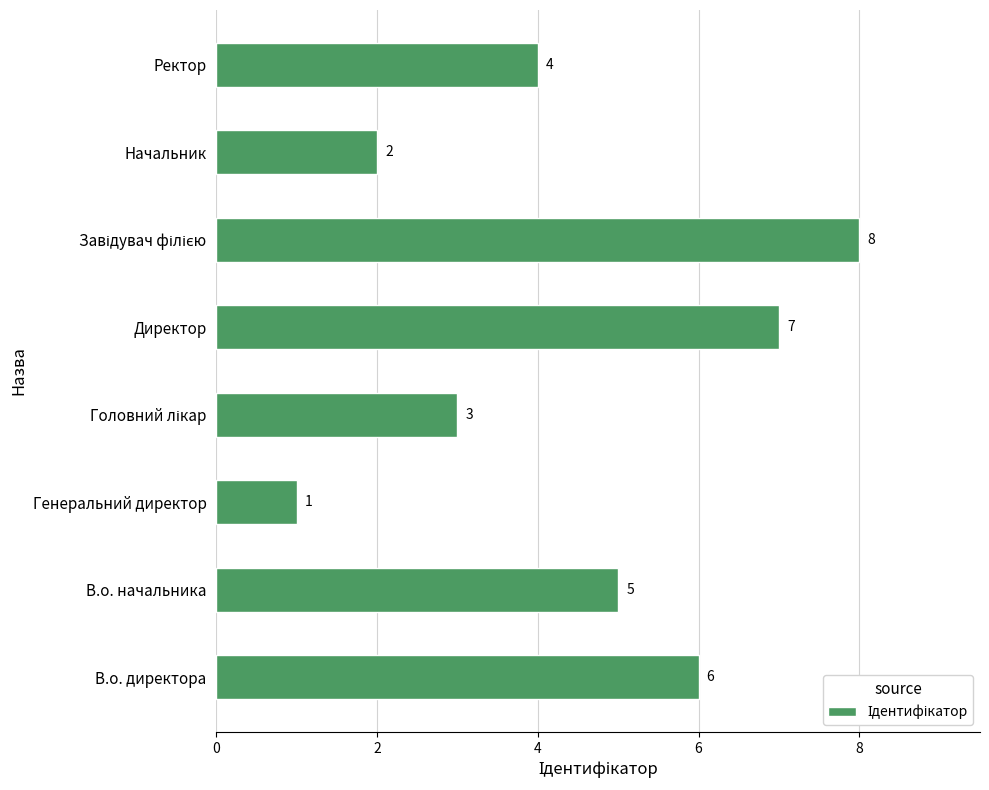

Count the values in the range 3 to 7.

5